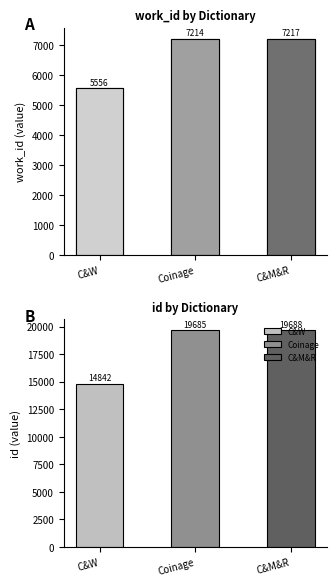

Between Coinage and C&M&R, which is larger?

C&M&R